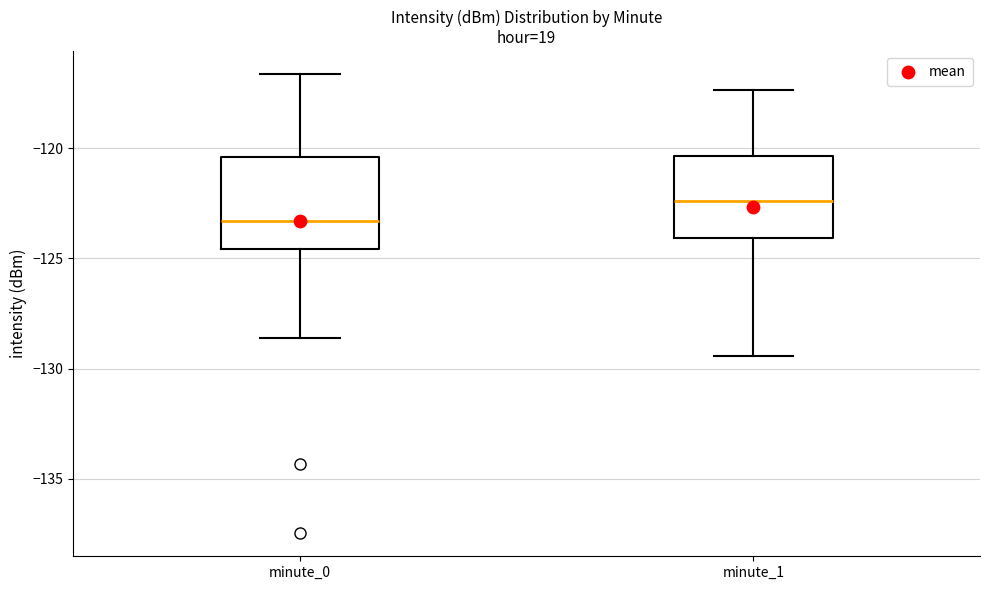

Reading left to right, read every box against the y-axis: the position of its median line, the range the box covers, and the ends of its whiskers. The values are not printed on the chart, so give them approximately, as read against the axis.

minute_0: median -123.5, box -124.5 to -120.5, whiskers -128.5 to -116.5
minute_1: median -122.5, box -124.0 to -120.5, whiskers -129.5 to -117.5